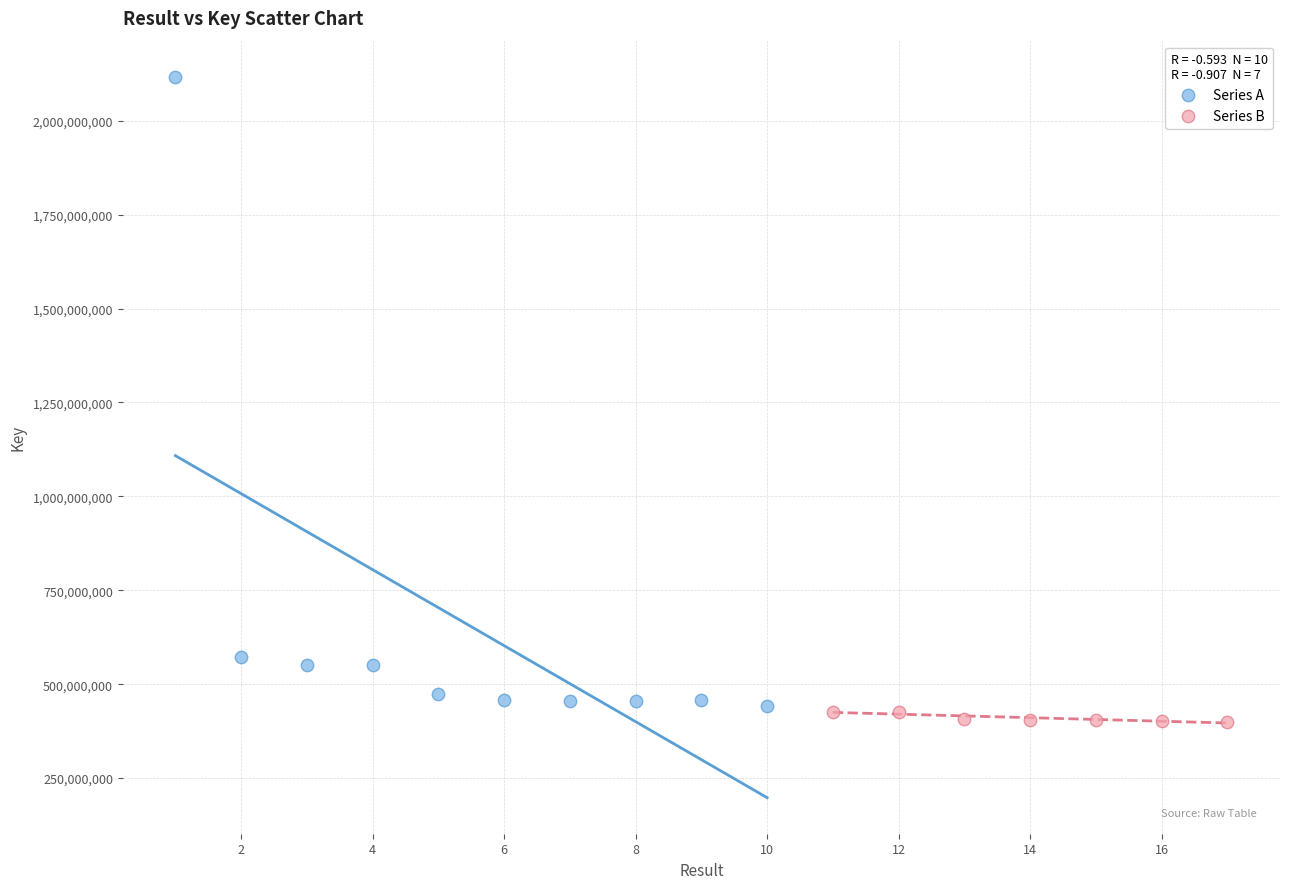

Which series contains the highest Y value?

Series A